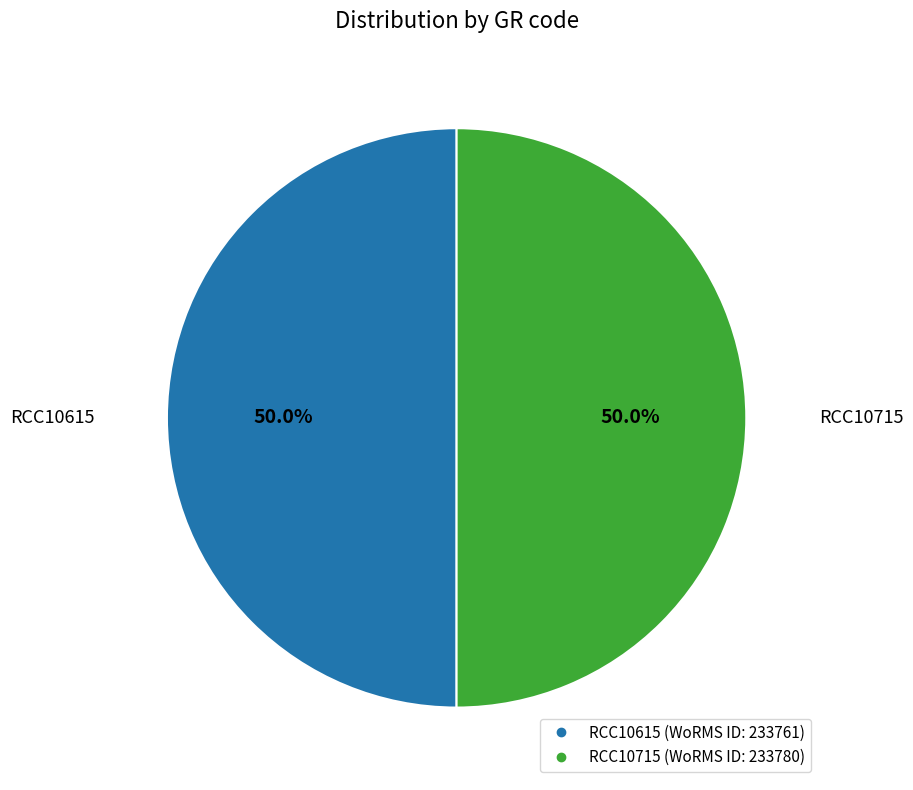

What percentage is the RCC10615 slice, to the nearest percent?

50%